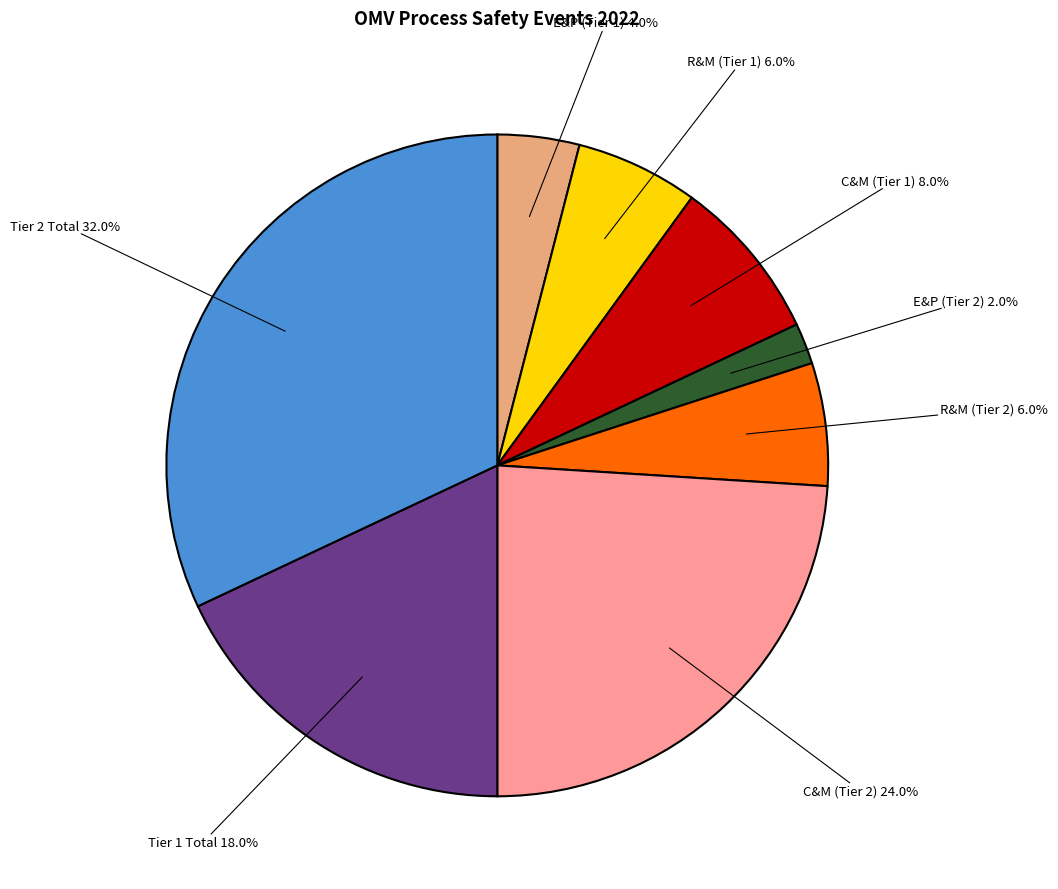

Does any single category account for the majority?

No